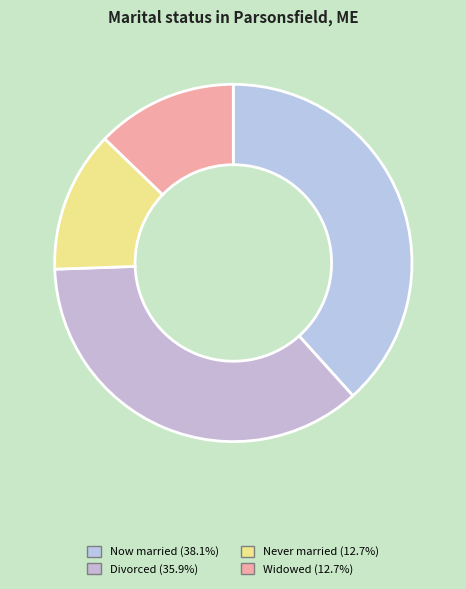

Count the number of slices in the pie.

4